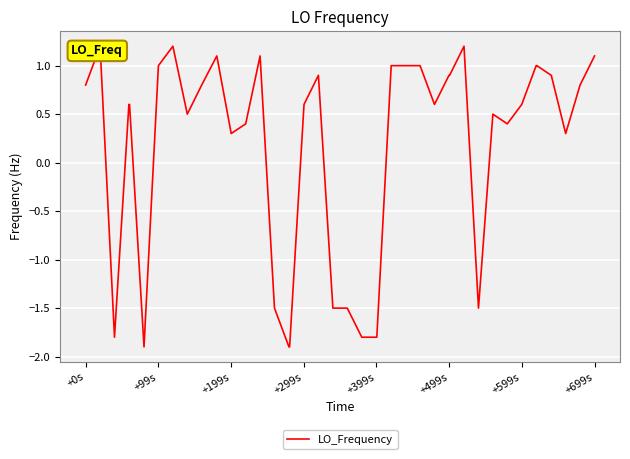

How many data points are less than 0?

10